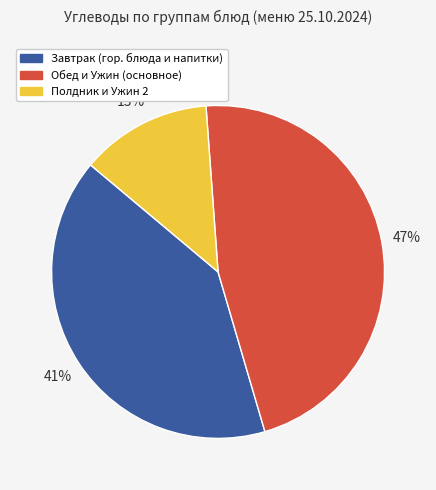

Which category has the biggest portion of the pie?

Обед и Ужин (основное)